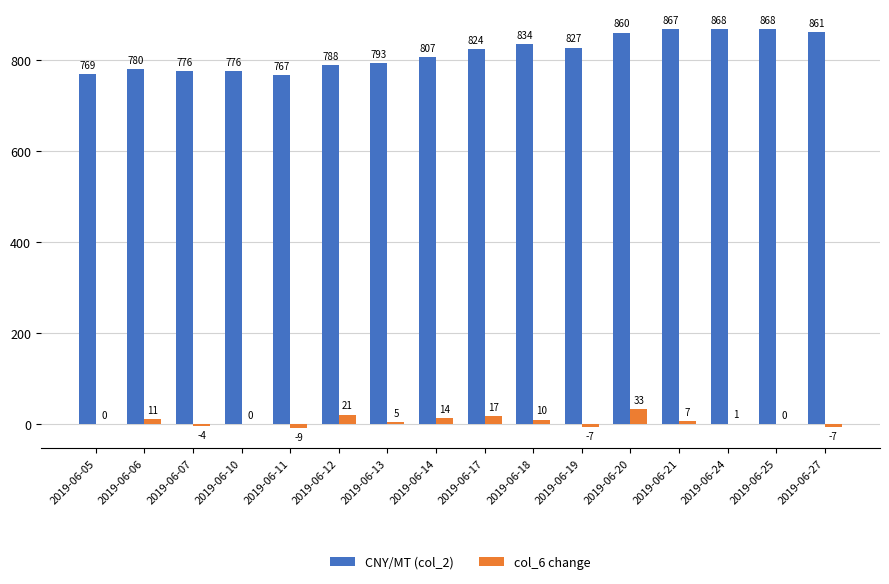

The value of CNY/MT (col_2) at 2019-06-12 is 277. True or false?

False